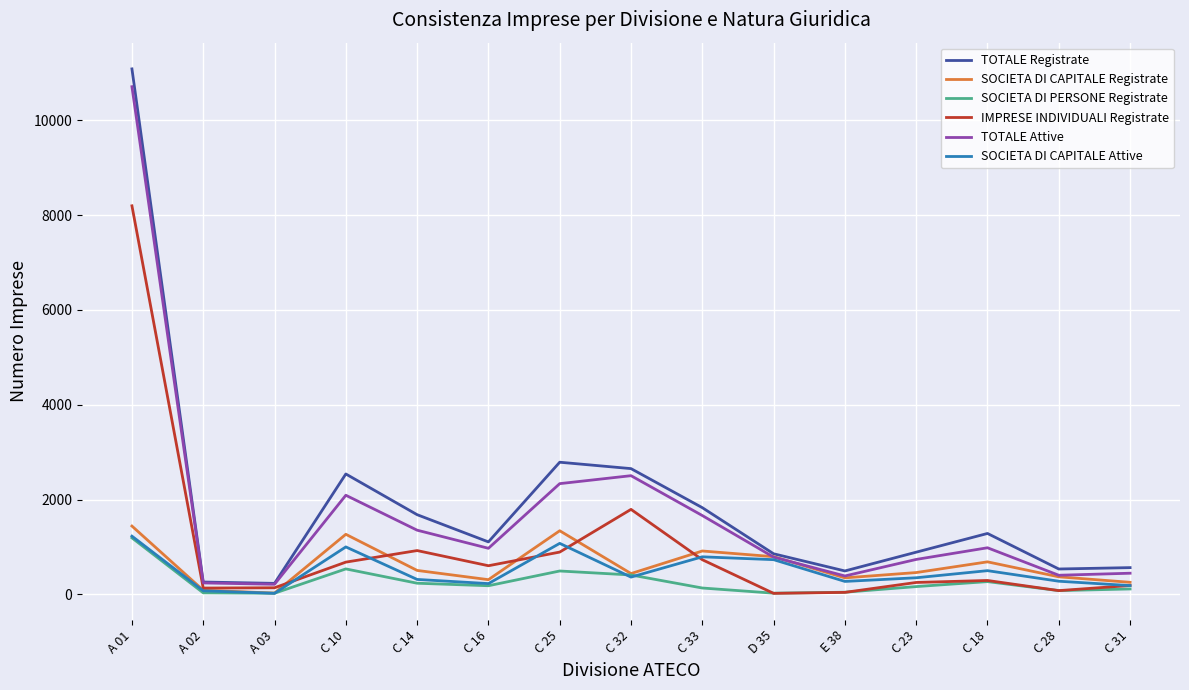

True or false: TOTALE Registrate and SOCIETA DI PERSONE Registrate cross at least once.

False